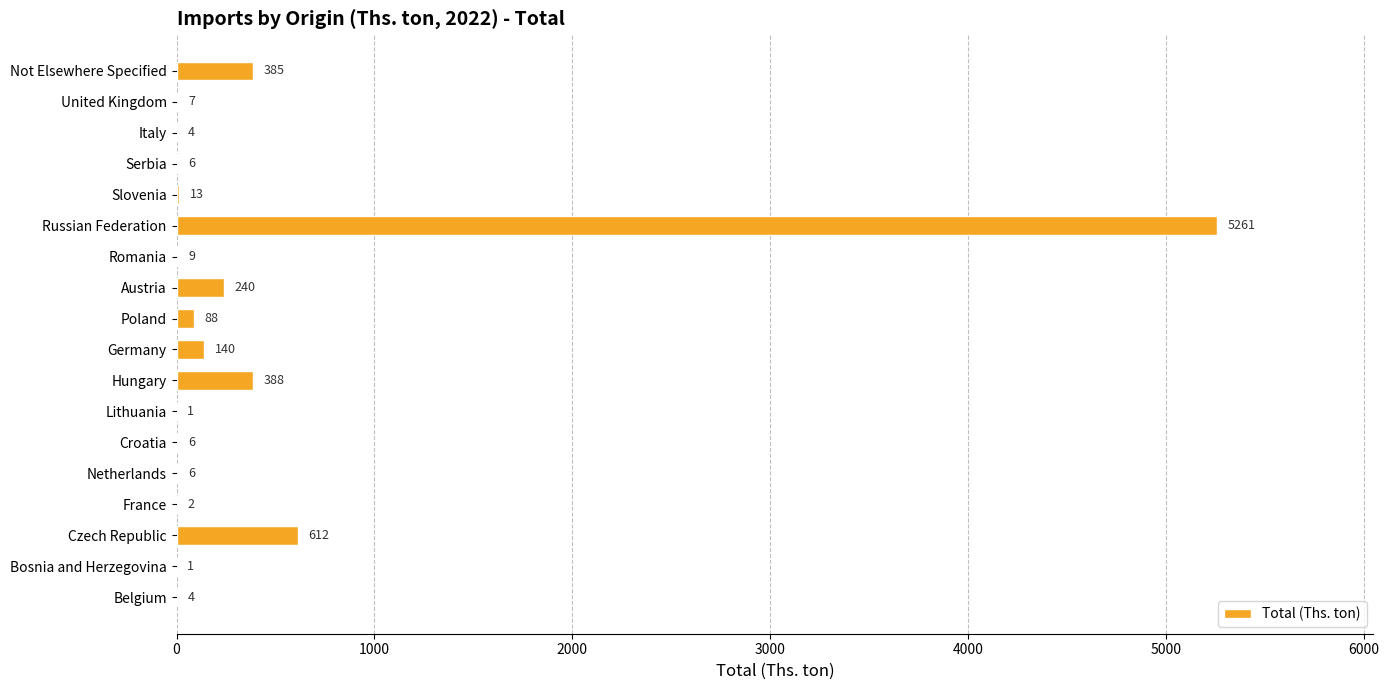

What is the sum of the values at Romania and Serbia?

15